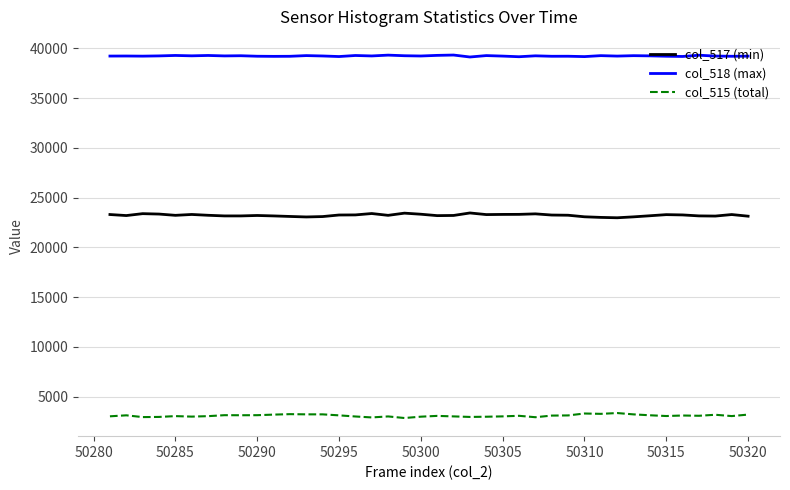

What are all the series names shown in the legend?

col_517 (min), col_518 (max), col_515 (total)